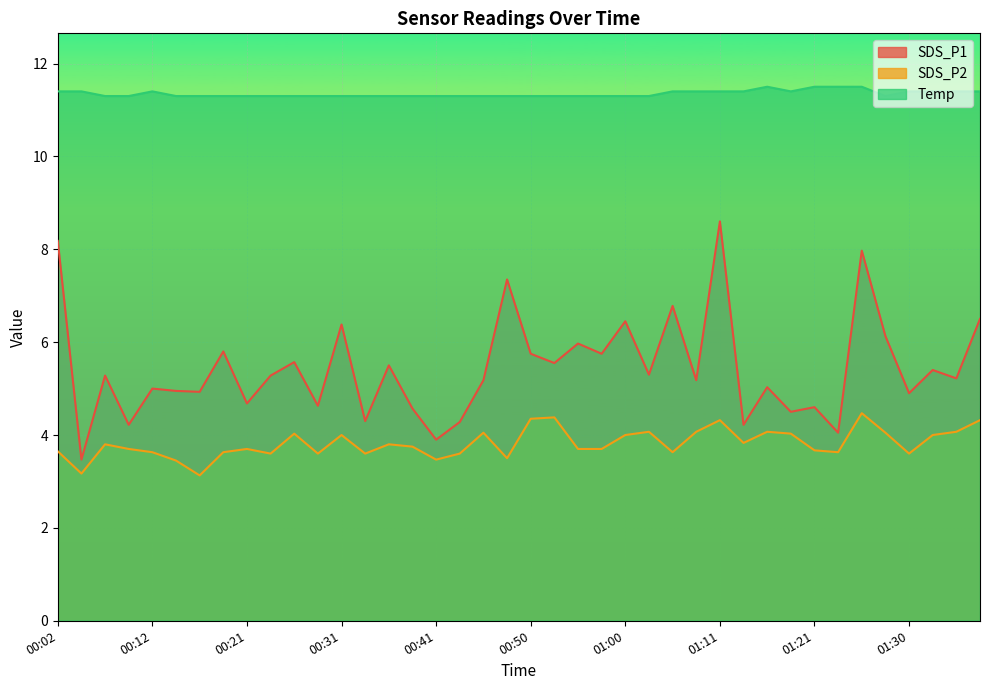

What are all the series names shown in the legend?

SDS_P1, SDS_P2, Temp